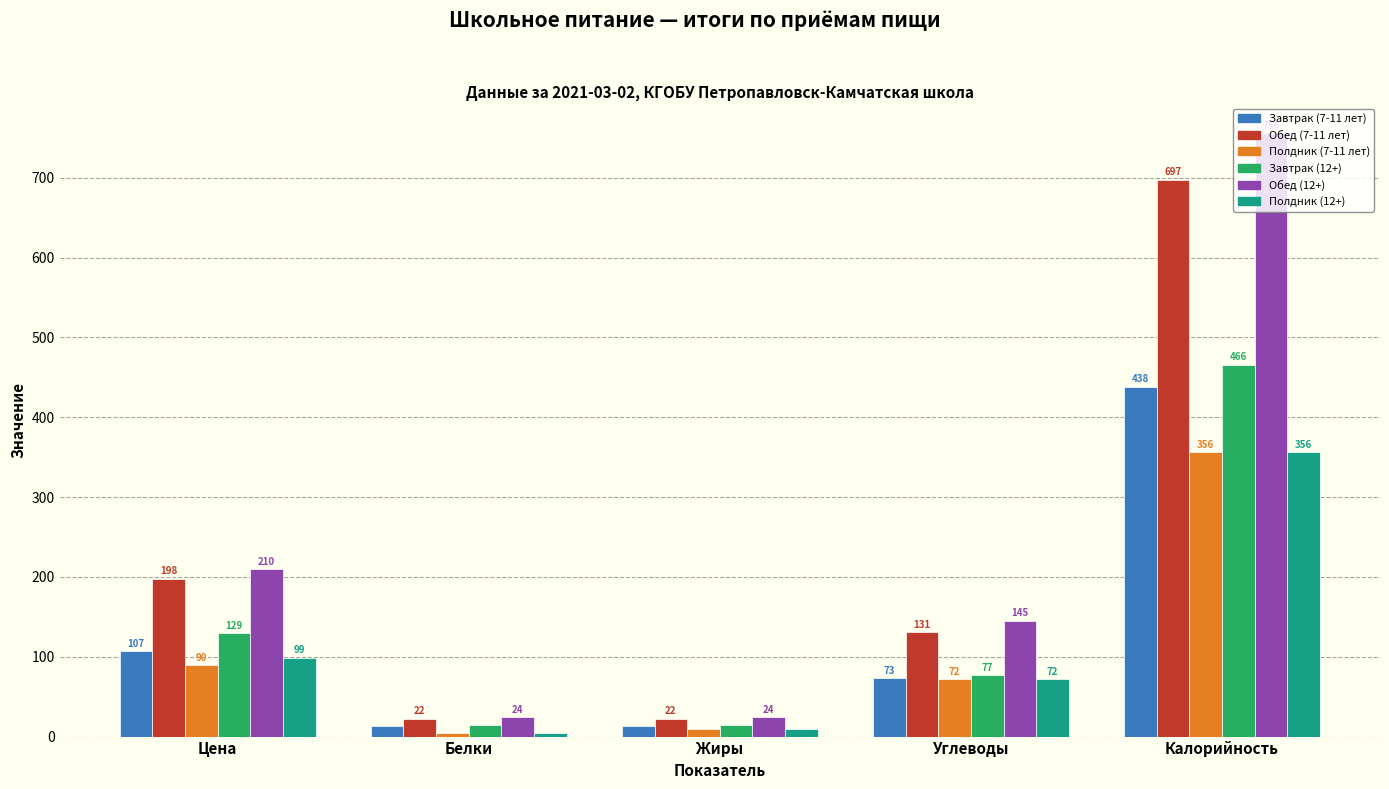

Between Углеводы and Калорийность, which series saw the biggest shift?

Обед (12+)